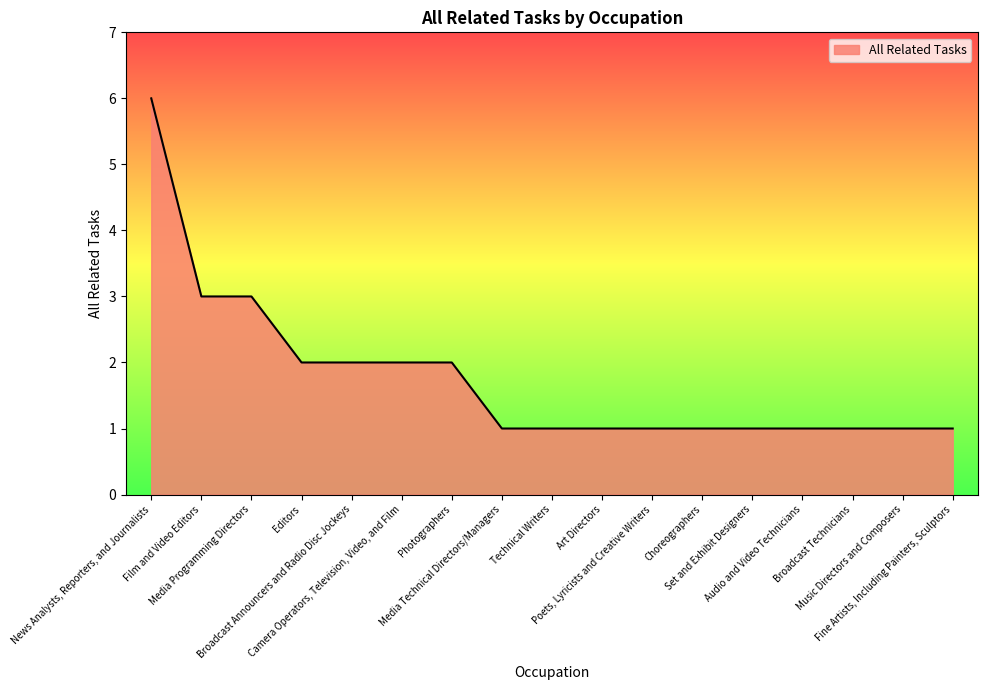

What is the greatest value displayed?

6